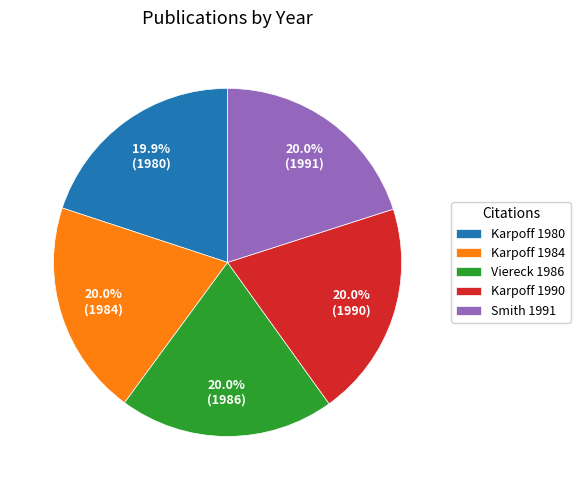

Is Smith 1991 the majority of the pie?

No